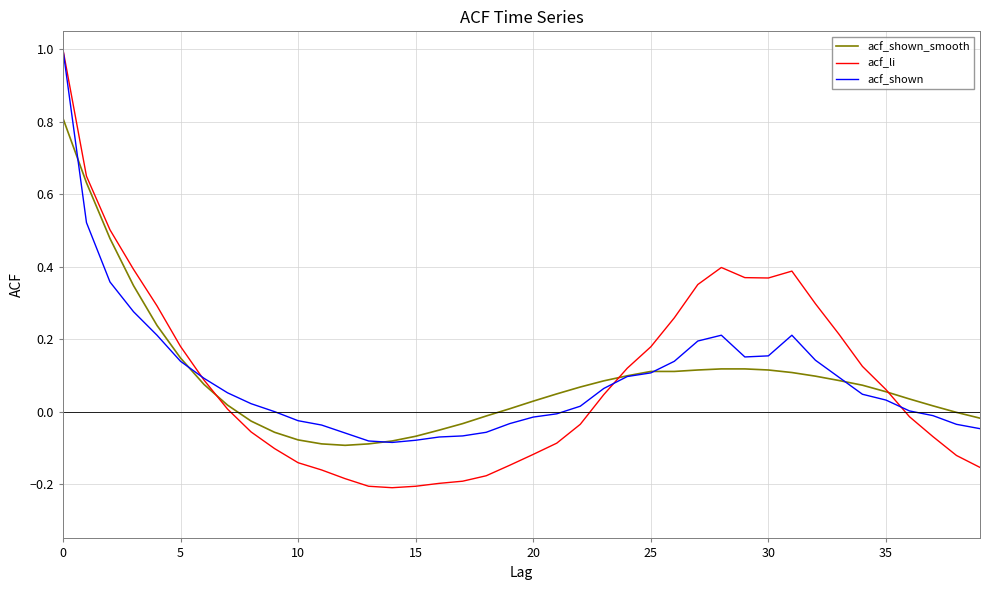

Which series has the widest spread of values?

acf_li